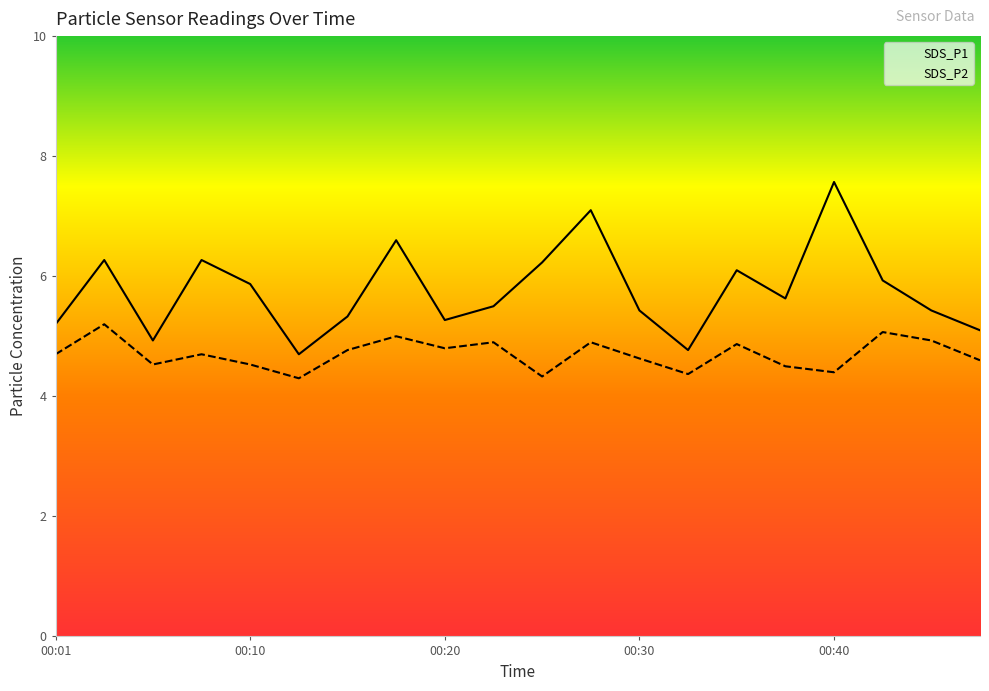

At which category is the sum across all series the highest?

00:28